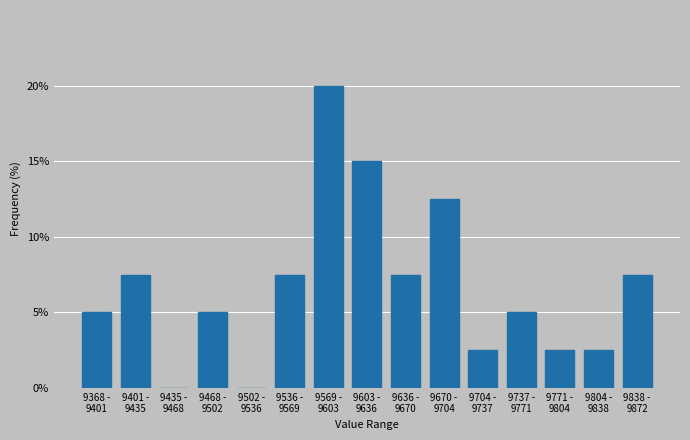

What is the greatest value displayed?

20.0